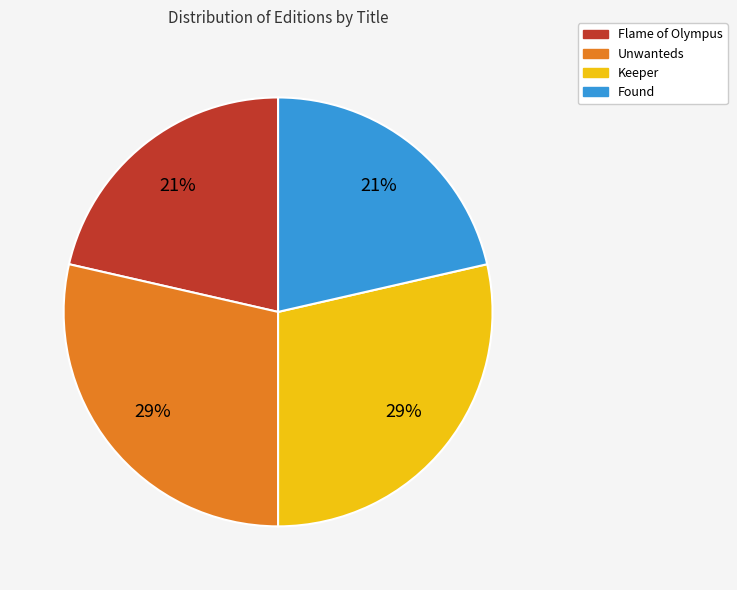

The Flame of Olympus slice represents 21% of the pie. True or false?

True